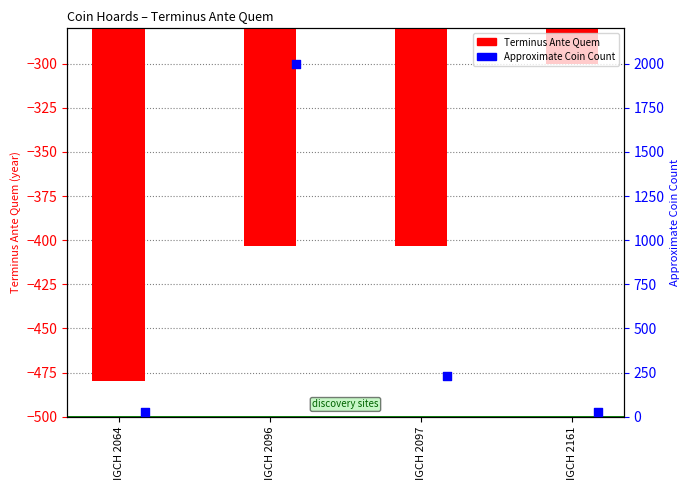

What are all the series names shown in the legend?

Terminus Ante Quem, Approximate Coin Count